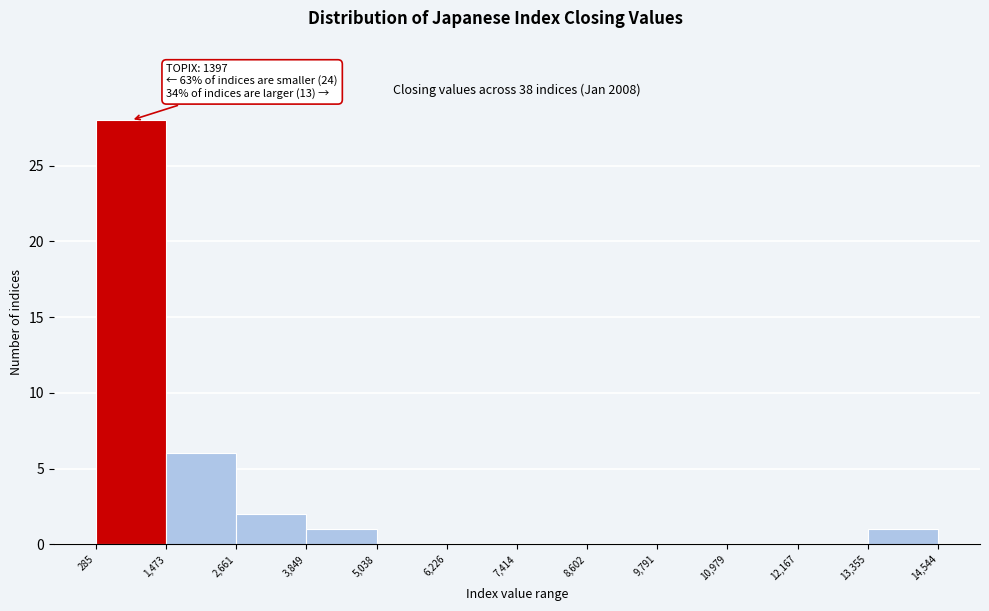

Over which range of the x-axis is the bar tallest?

285 to 1,473